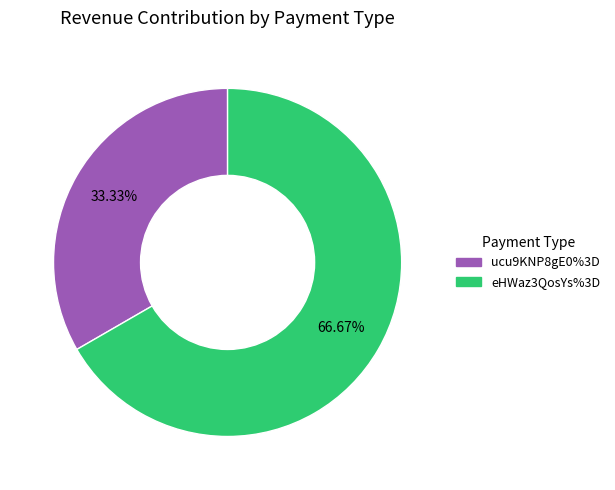

Which slice represents more than half of the pie?

eHWaz3QosYs%3D